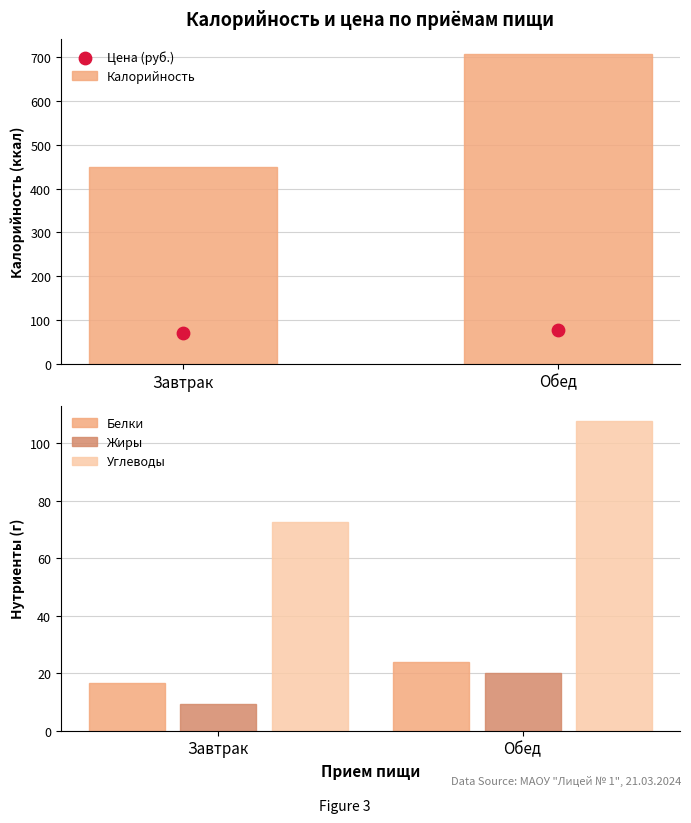

Which series contains the highest Y value?

Калорийность